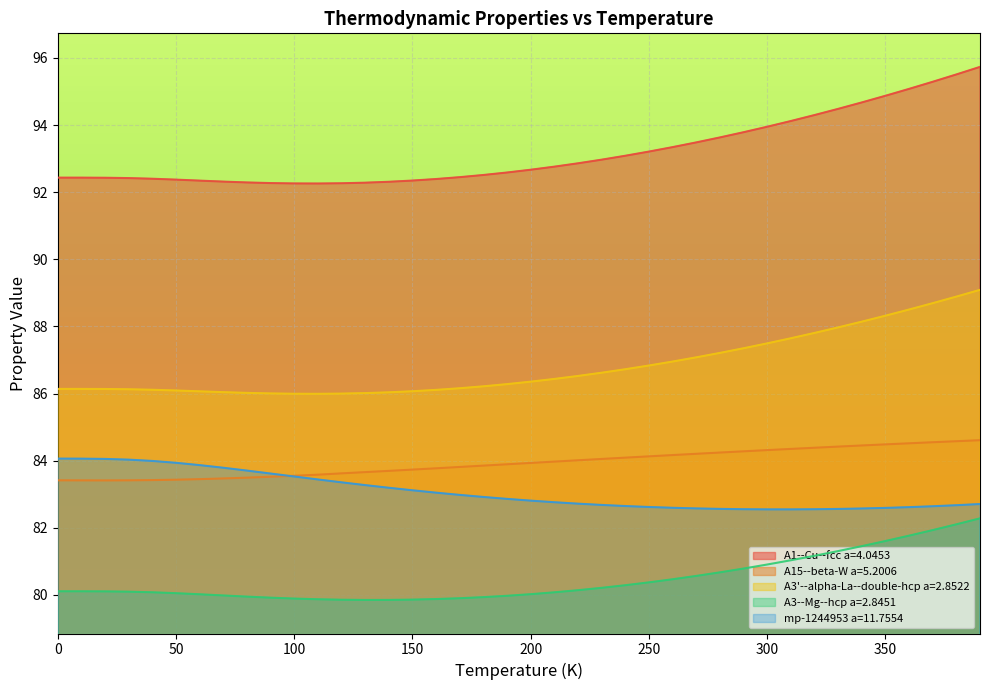

True or false: mp-1244953 a=11.7554 and A1--Cu--fcc a=4.0453 intersect in this chart.

False